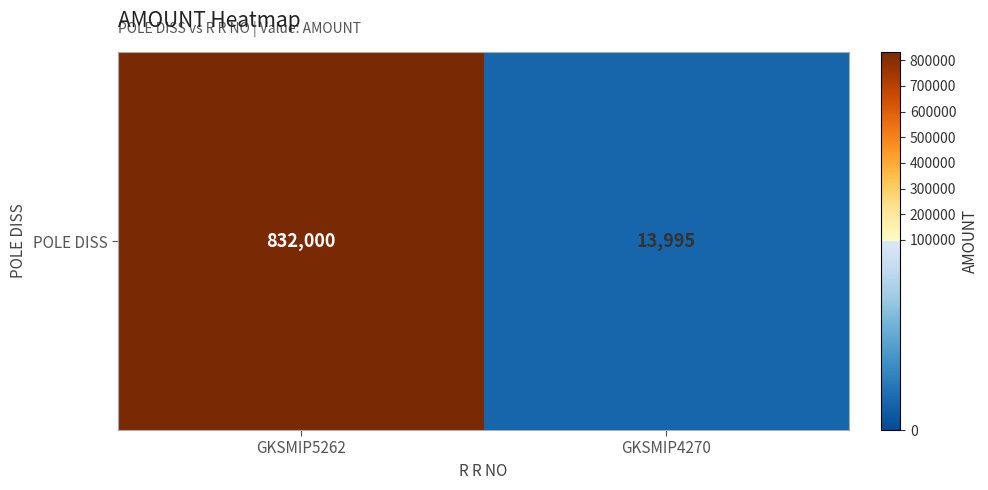

What is the difference between the maximum and minimum values?

818005